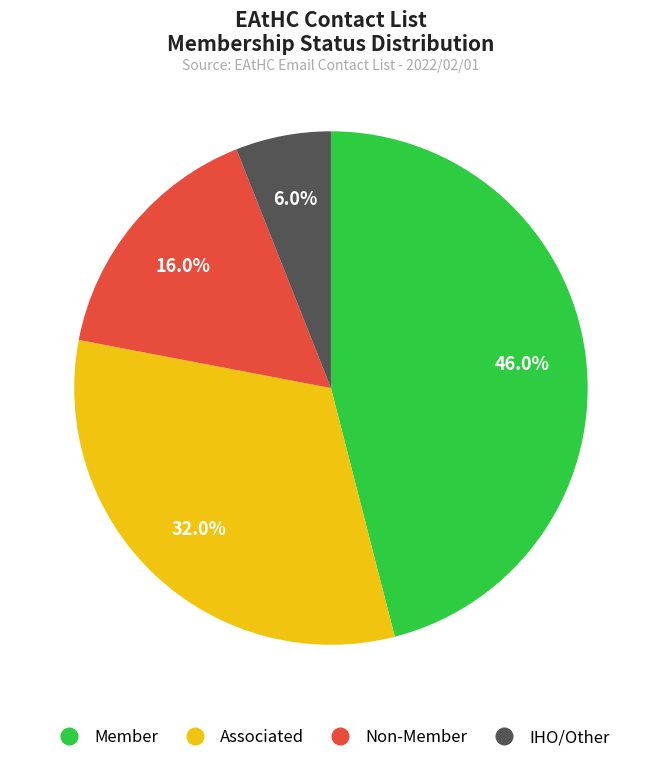

How many slices are in this pie chart?

4